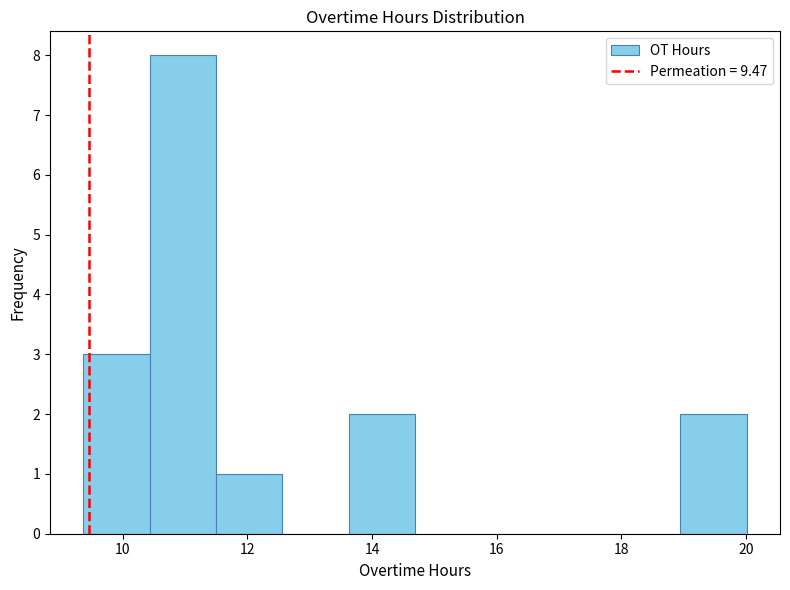

Reading left to right, transcribe this chart: for each bar, give the range it covers on the x-axis and its height. Neither the bar edges nor the heights are printed on the chart, so give them approximately, as read against the axes.

9.4 to 10.4: 3
10.4 to 11.4: 8
11.4 to 12.6: 1
12.6 to 13.6: 0
13.6 to 14.6: 2
14.6 to 15.8: 0
15.8 to 16.8: 0
16.8 to 17.8: 0
17.8 to 19.0: 0
19.0 to 20.0: 2